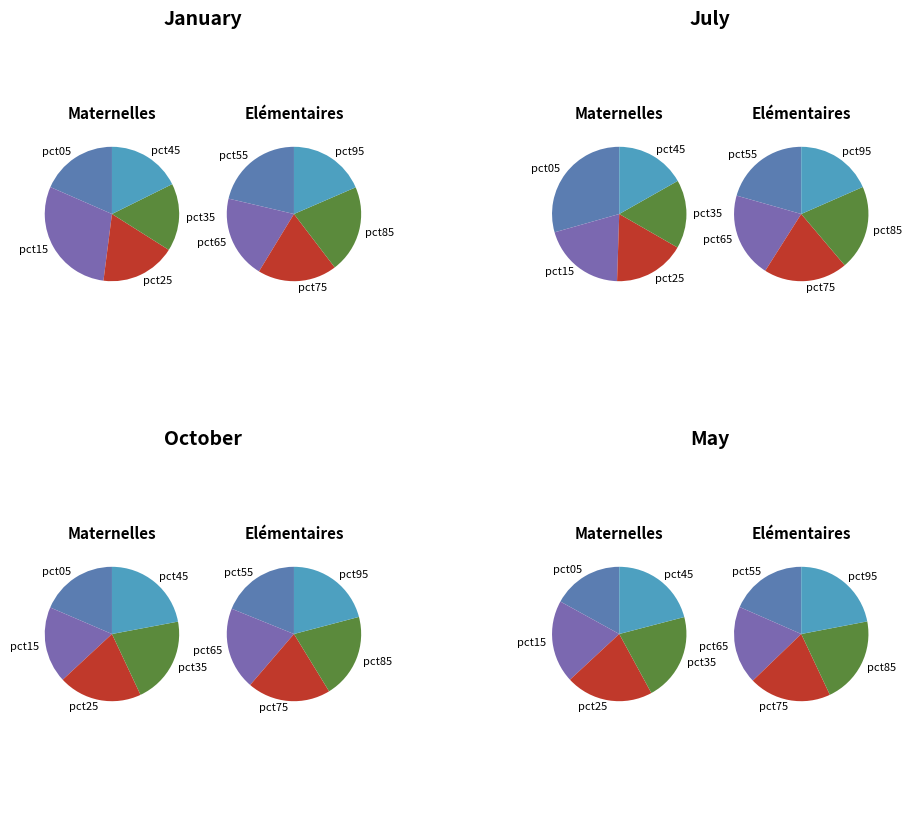

Combined, do 7 and 4 account for over 50%?

No